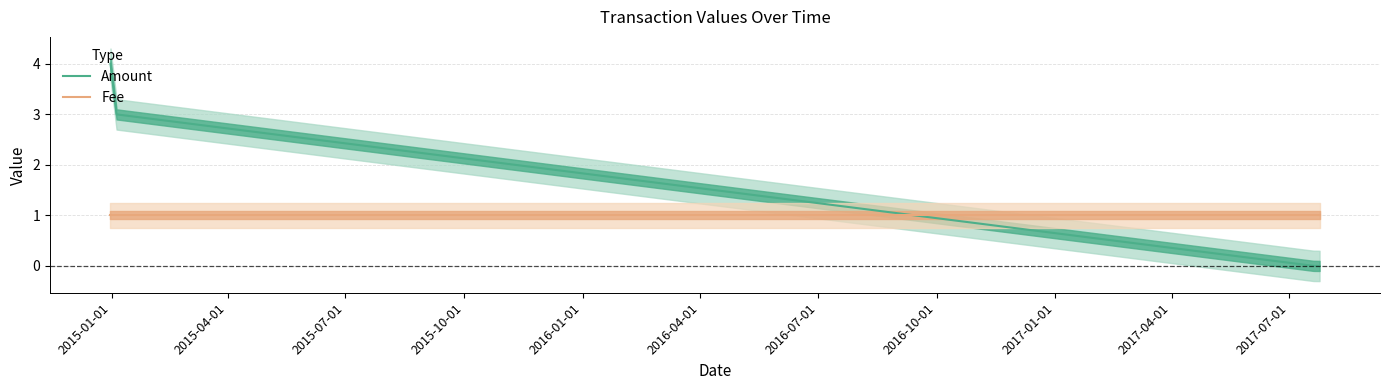

List the series in order of their peak value, highest first.

Amount, Fee